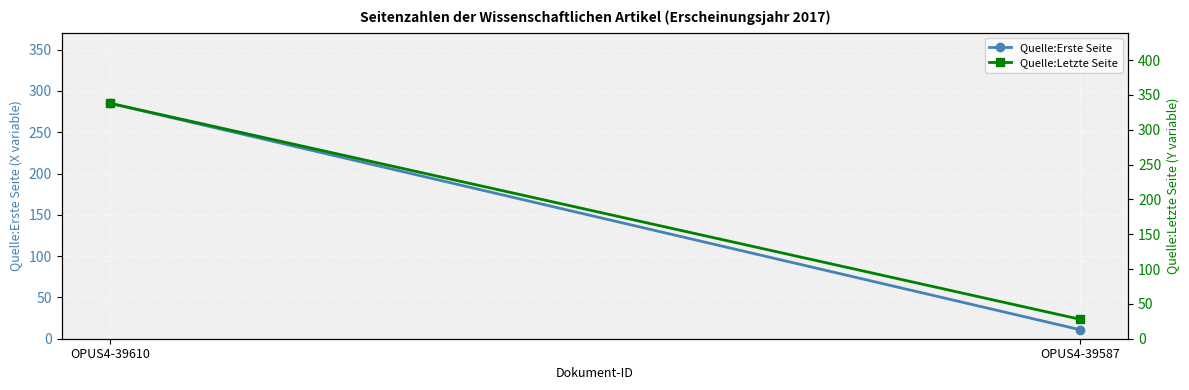

Count the number of categories in the chart.

2